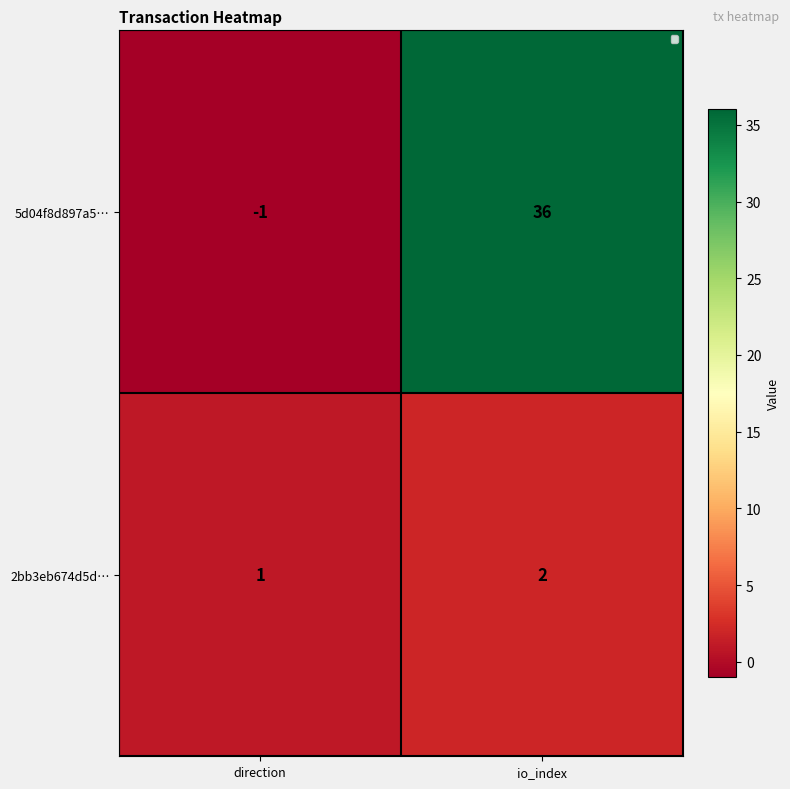

Reading left to right, transcribe all the data shown in this chart.

5d04f8d897a5…: direction=-1	io_index=36
2bb3eb674d5d…: direction=1	io_index=2